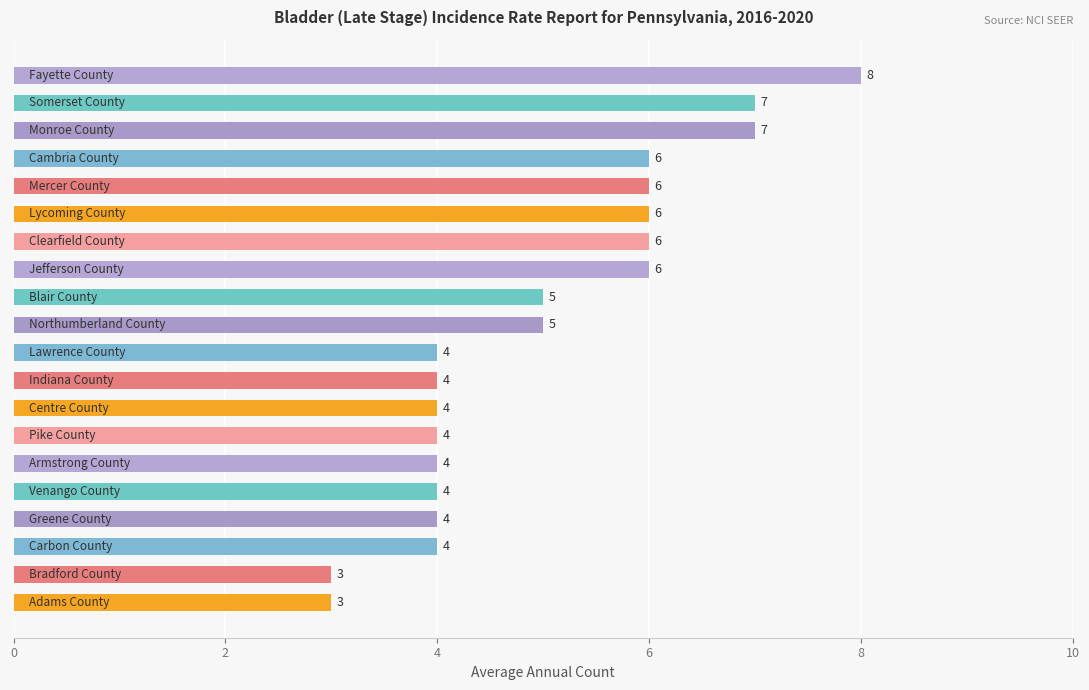

How many data points does each series have?

20